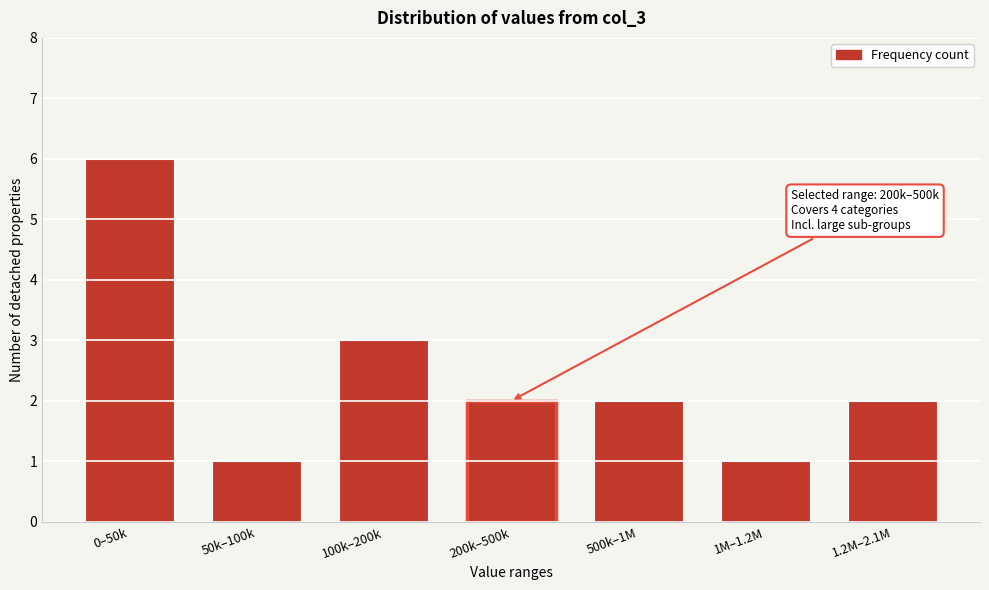

Reading right to left, transcribe all the data shown in this chart.

1.2M–2.1M=2	1M–1.2M=1	500k–1M=2	200k–500k=2	100k–200k=3	50k–100k=1	0–50k=6